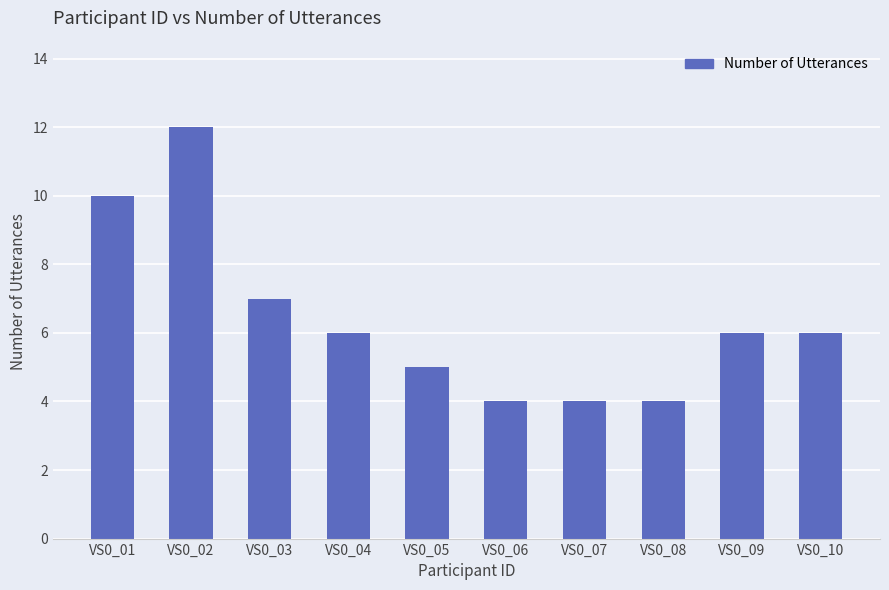

Reading right to left, extract all data points from this chart.

VS0_10=6	VS0_09=6	VS0_08=4	VS0_07=4	VS0_06=4	VS0_05=5	VS0_04=6	VS0_03=7	VS0_02=12	VS0_01=10